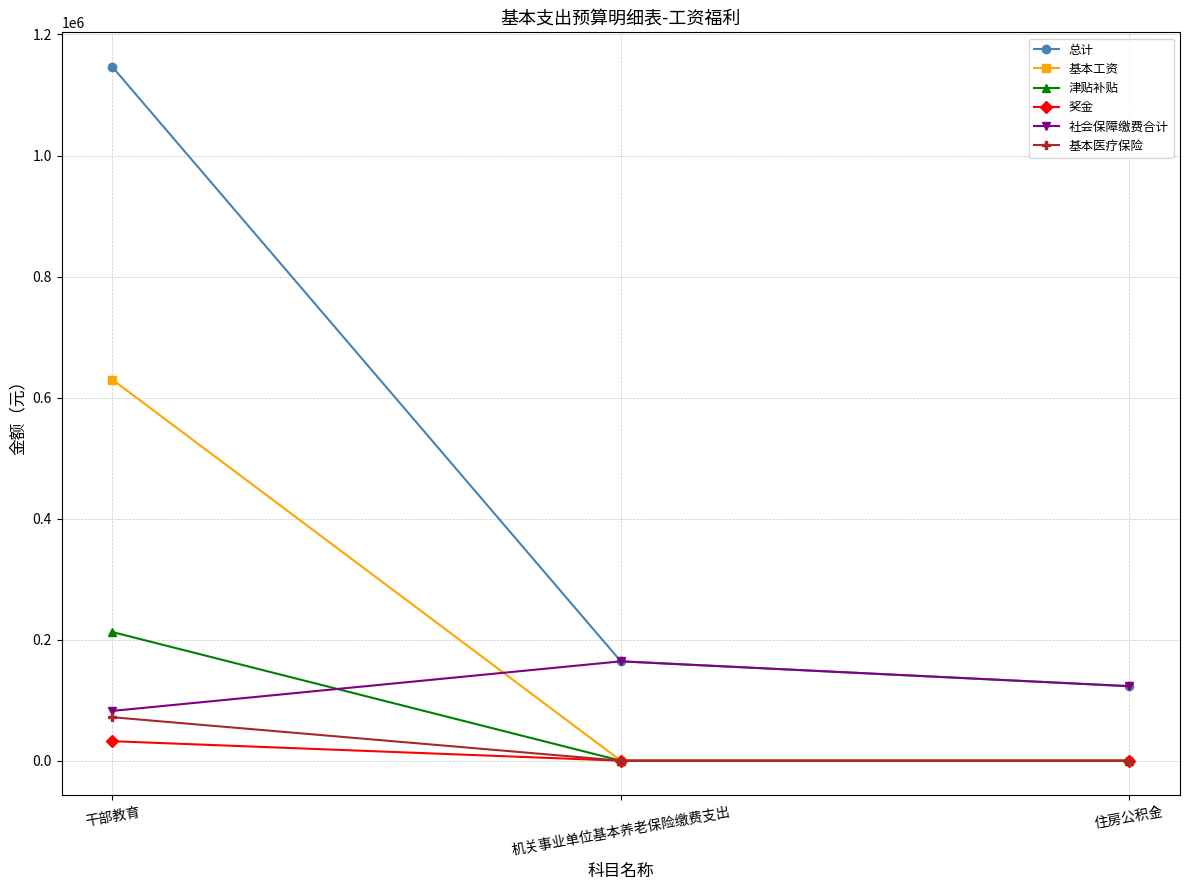

Reading right to left, extract all data points from this chart.

总计: 123139.7	164186.2	1146234.6
基本工资: 0.0	0.0	629580.0
津贴补贴: 0.0	0.0	212568.0
奖金: 0.0	0.0	32240.0
社会保障缴费合计: 123139.7	164186.2	82295.8
基本医疗保险: 0.0	0.0	71831.5